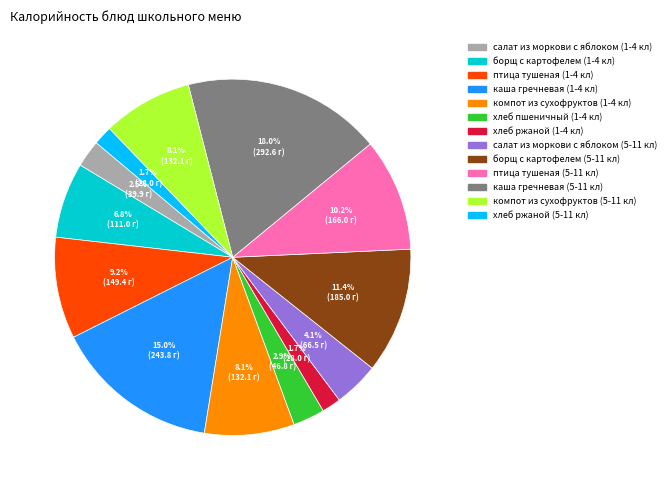

To the nearest percent, what is the combined percentage of каша гречневая (1-4 кл) and птица тушеная (5-11 кл)?

25%